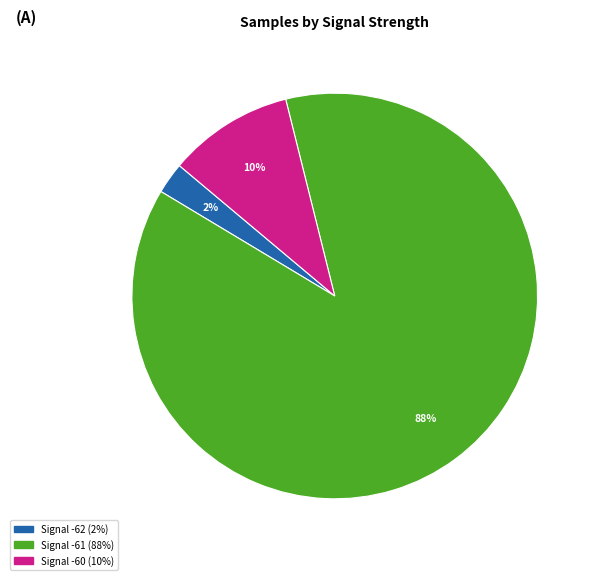

Is there any slice that represents more than half of the pie?

Yes